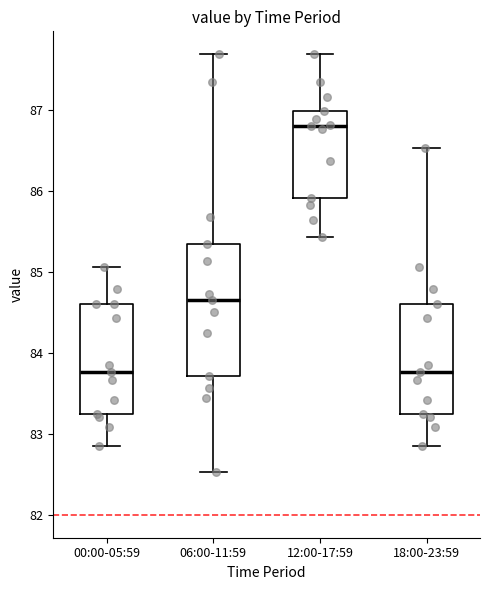

Reading left to right, transcribe this box plot: for each box, give where its median line is, the range the box spans, and where its two whiskers end, as read against the y-axis. The values are not printed on the chart, so give them approximately, as read against the axis.

00:00-05:59: median 83.8, box 83.3 to 84.6, whiskers 82.9 to 85.1
06:00-11:59: median 84.7, box 83.7 to 85.3, whiskers 82.5 to 87.7
12:00-17:59: median 86.8, box 85.9 to 87.0, whiskers 85.4 to 87.7
18:00-23:59: median 83.8, box 83.3 to 84.6, whiskers 82.9 to 86.5